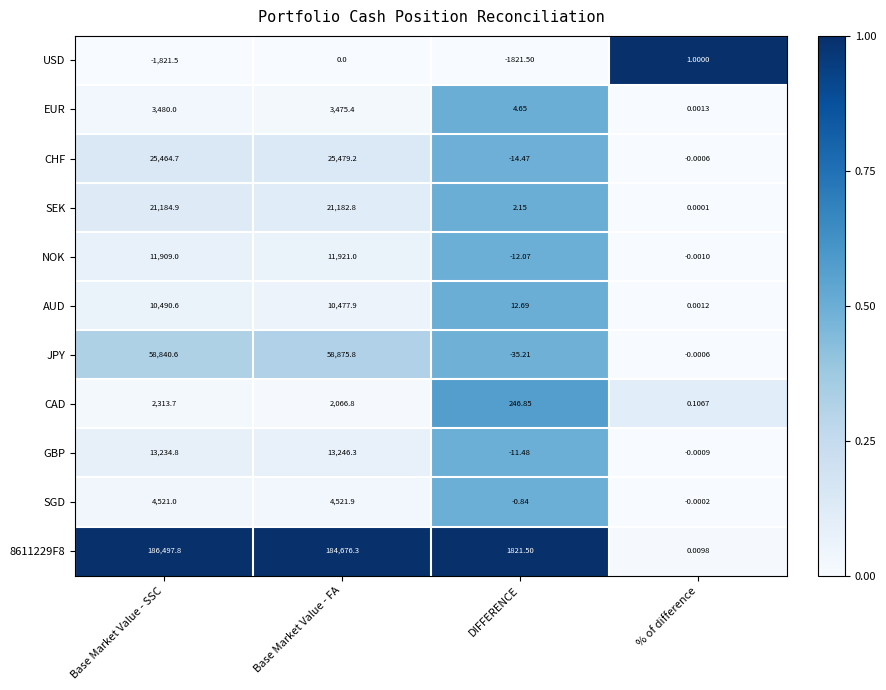

At which category does the chart reach its peak across all series?

Base Market Value - SSC